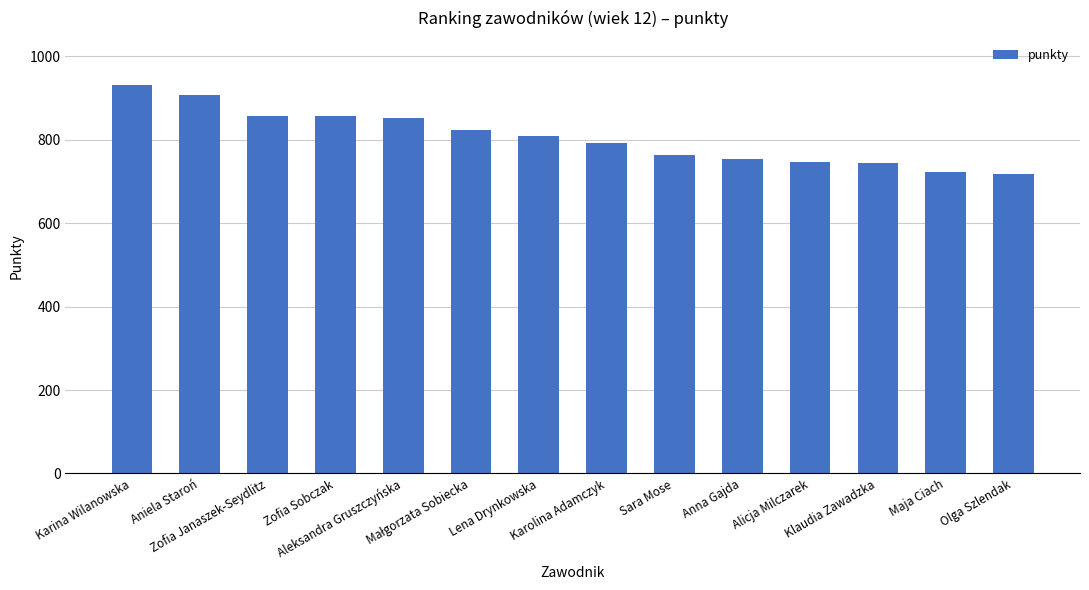

What is the maximum value shown in the chart?

932